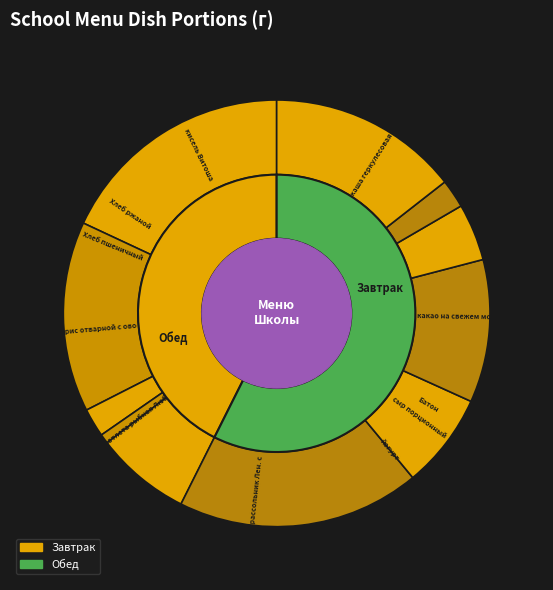

The Хлеб пшеничный slice represents 1% of the pie. True or false?

False